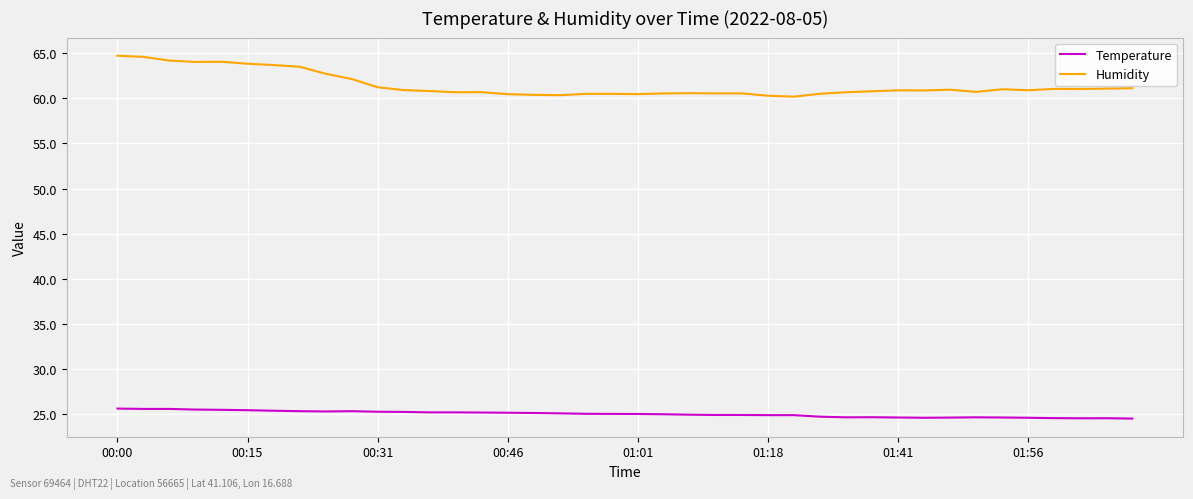

Which series has the largest total across all categories?

Humidity